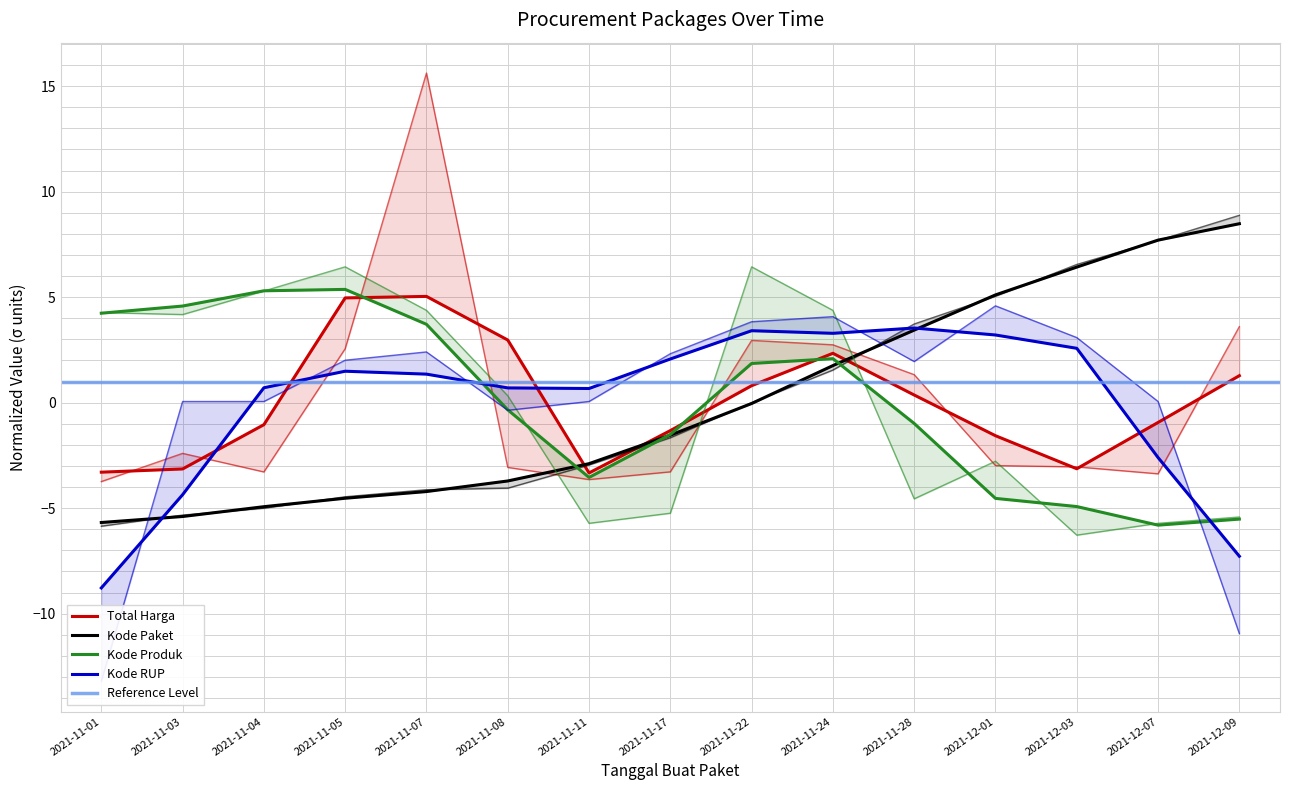

True or false: Kode RUP has more than 1 interior local peaks.

True